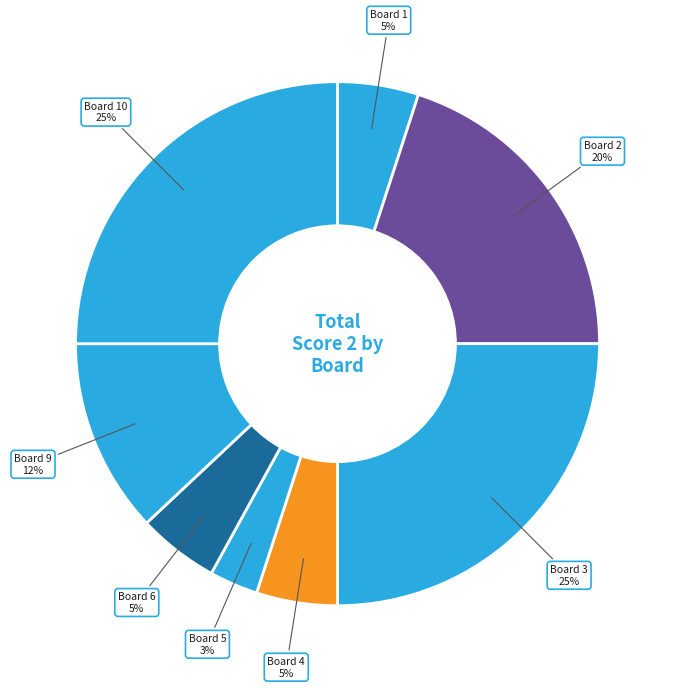

Which slice is the smallest?

Board 5